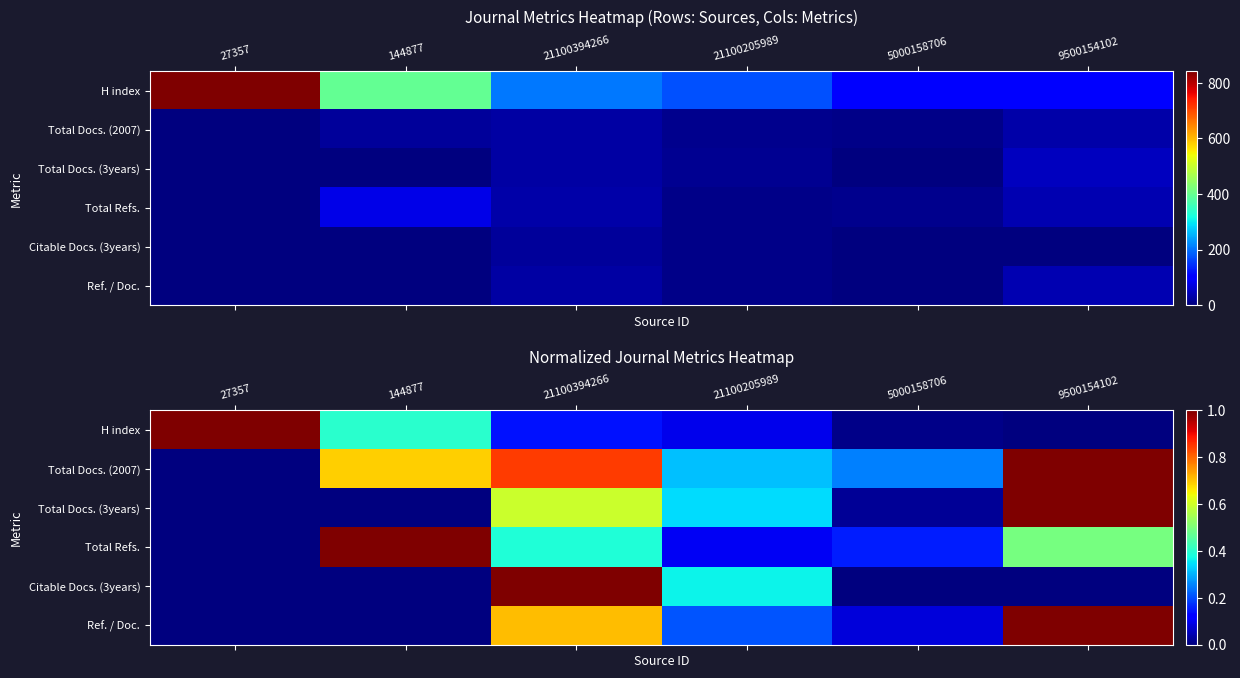

Between 5000158706 and 9500154102, which series saw the biggest shift?

Total Docs. (3years)